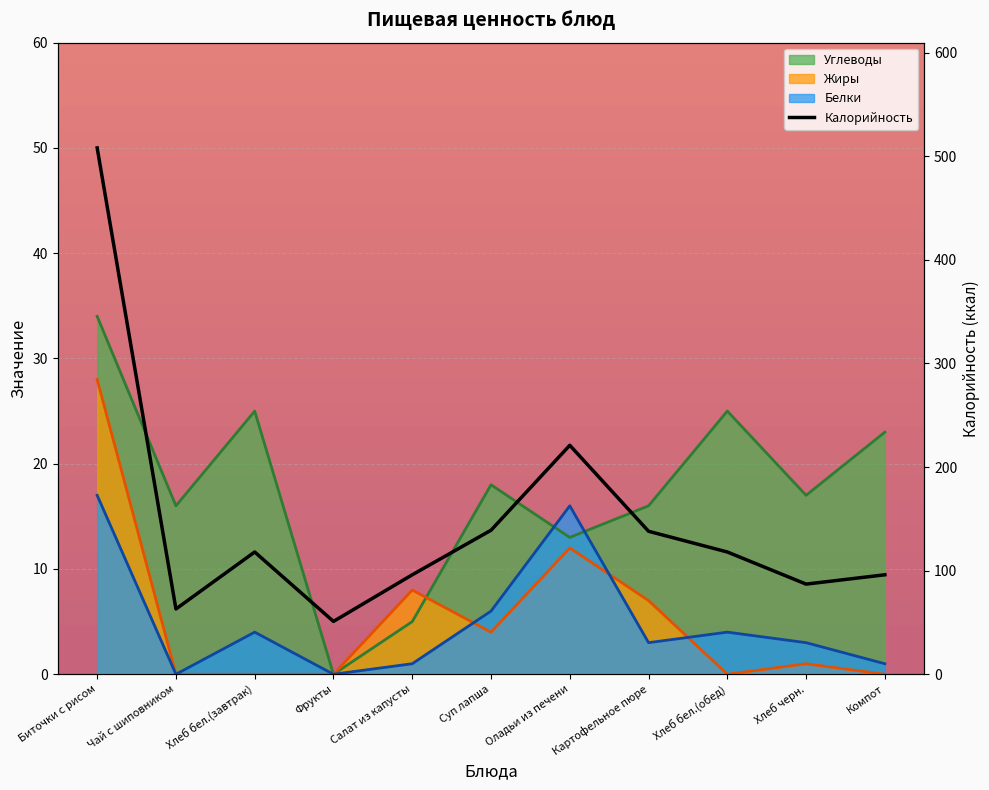

What is the value of the Жиры point at the 5th from the left?

8